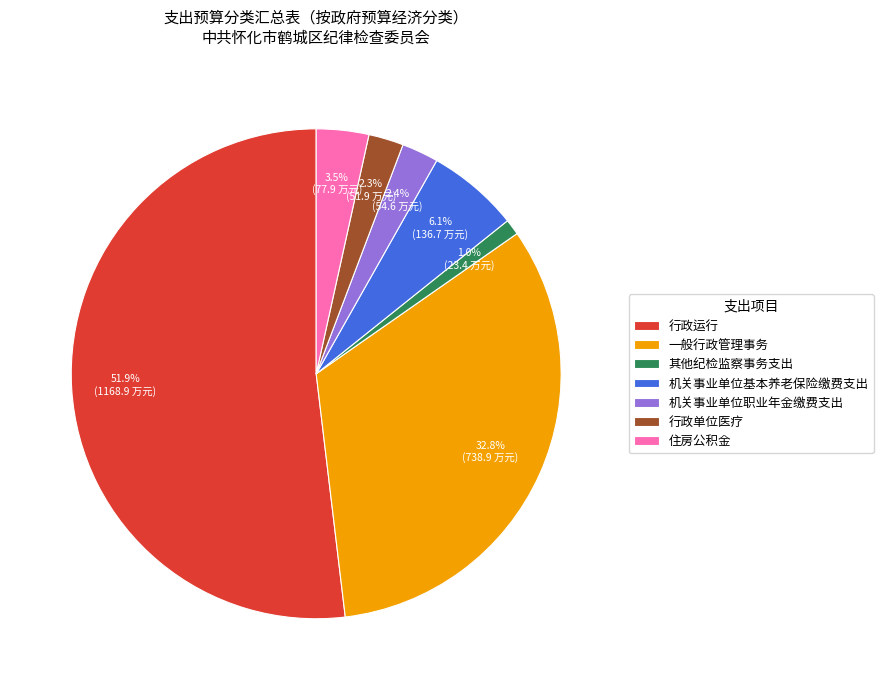

Which slice is the largest?

行政运行